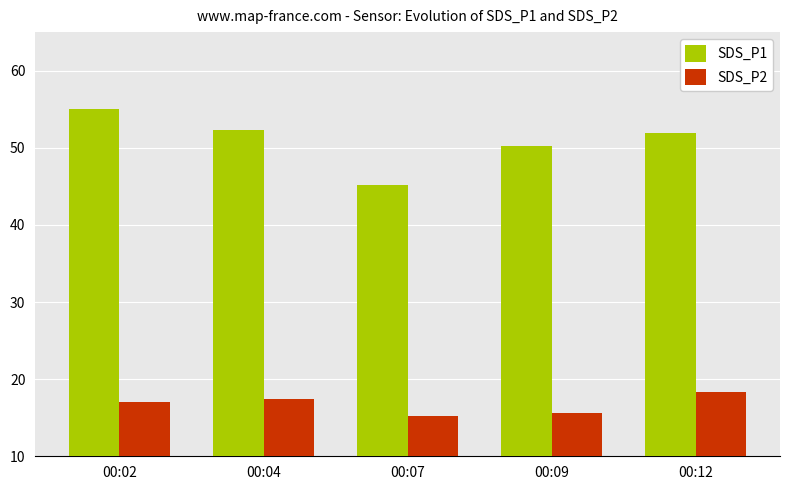

Rank the series by their maximum value, from lowest to highest.

SDS_P2, SDS_P1